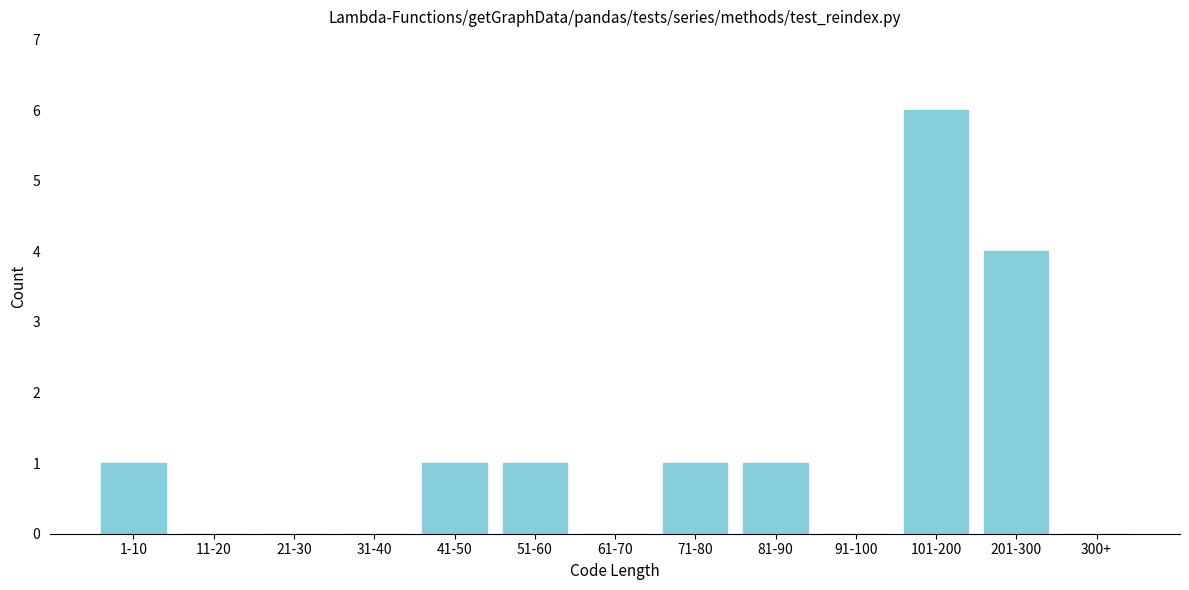

Reading right to left, transcribe all the data shown in this chart.

300+=0	201-300=4	101-200=6	91-100=0	81-90=1	71-80=1	61-70=0	51-60=1	41-50=1	31-40=0	21-30=0	11-20=0	1-10=1